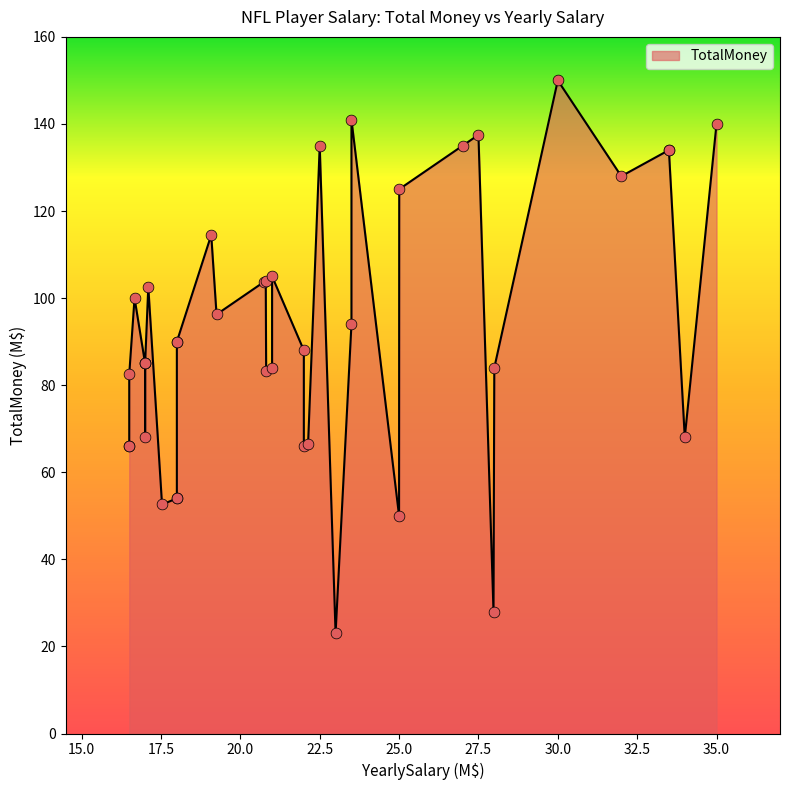

What is the change in value from 18 to 16.5?

-24.0